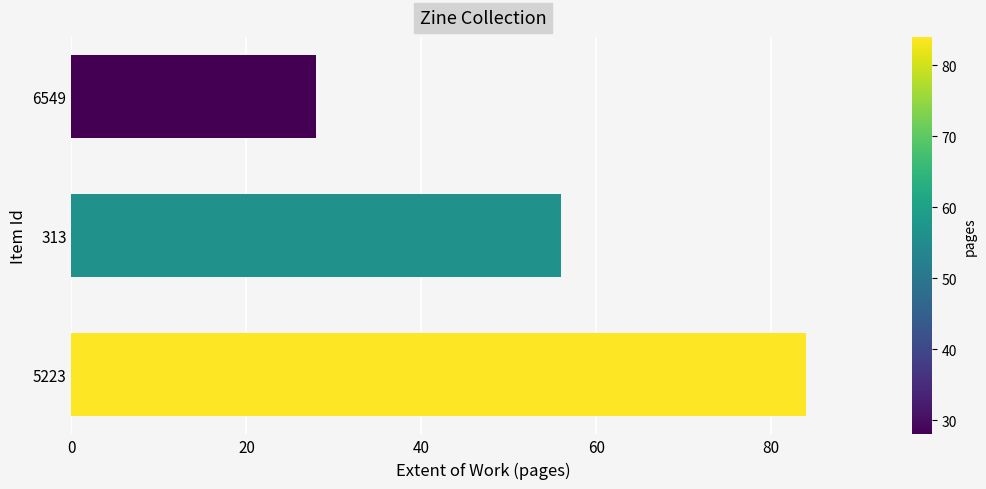

Which has a higher value, 5223 or 313?

5223